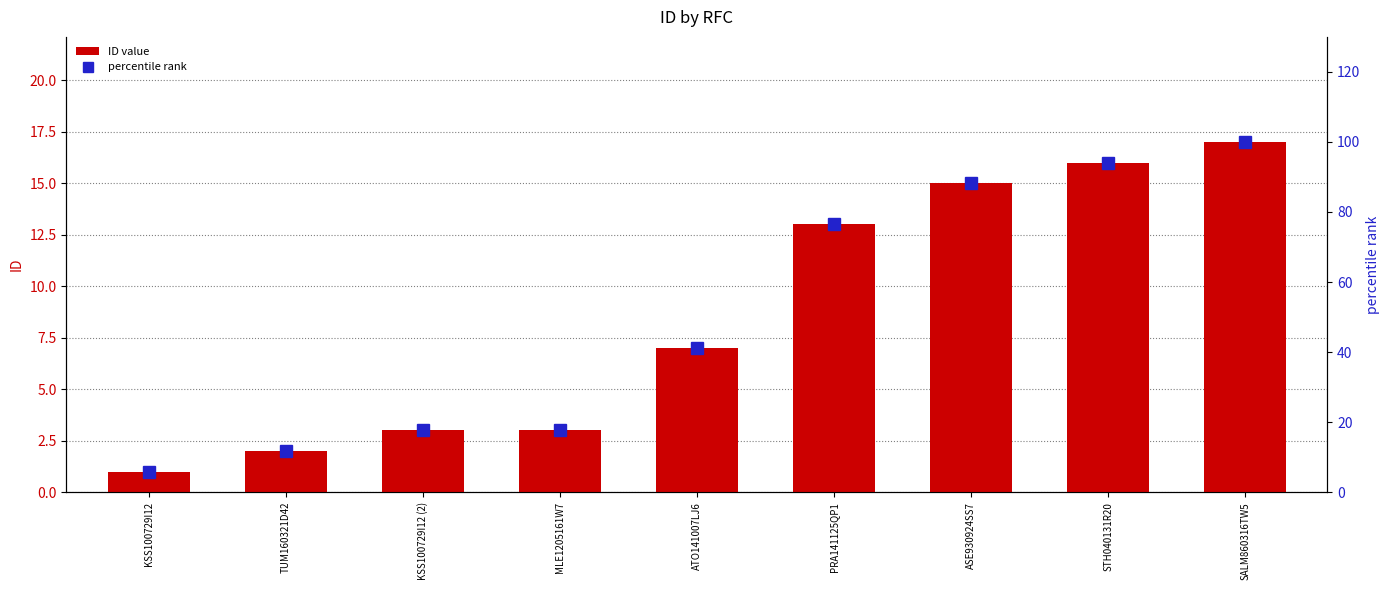

What is the approximate value of percentile rank at ATO141007LJ6?

41.2